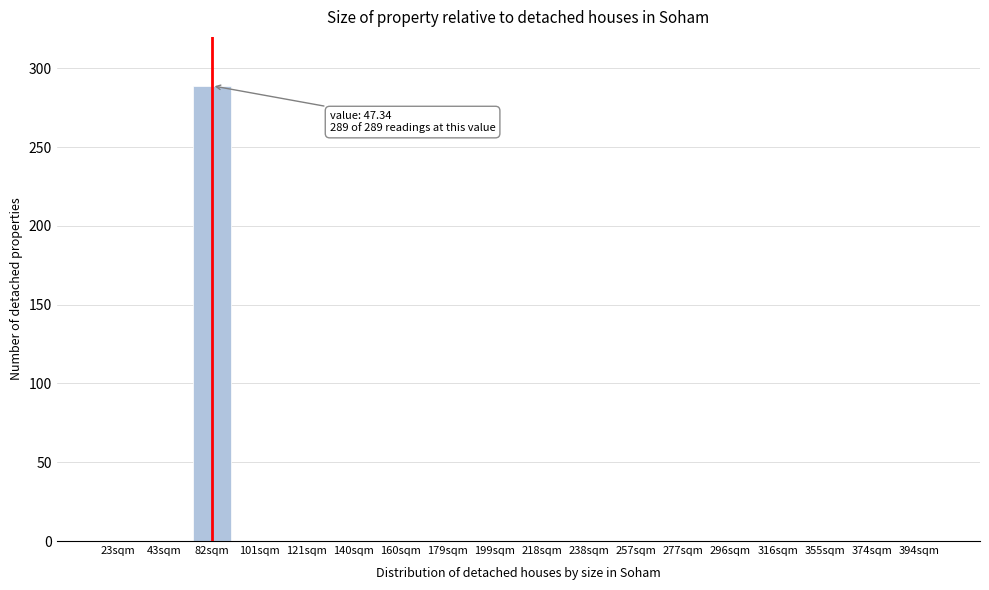

Reading right to left, extract all data points from this chart.

394sqm=0	374sqm=0	355sqm=0	316sqm=0	296sqm=0	277sqm=0	257sqm=0	238sqm=0	218sqm=0	199sqm=0	179sqm=0	160sqm=0	140sqm=0	121sqm=0	101sqm=0	82sqm=289	43sqm=0	23sqm=0